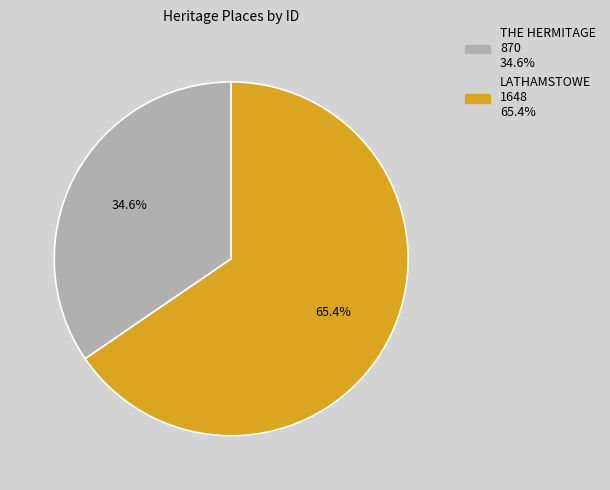

Combined, what portion of the pie is THE HERMITAGE and LATHAMSTOWE?

100.0%